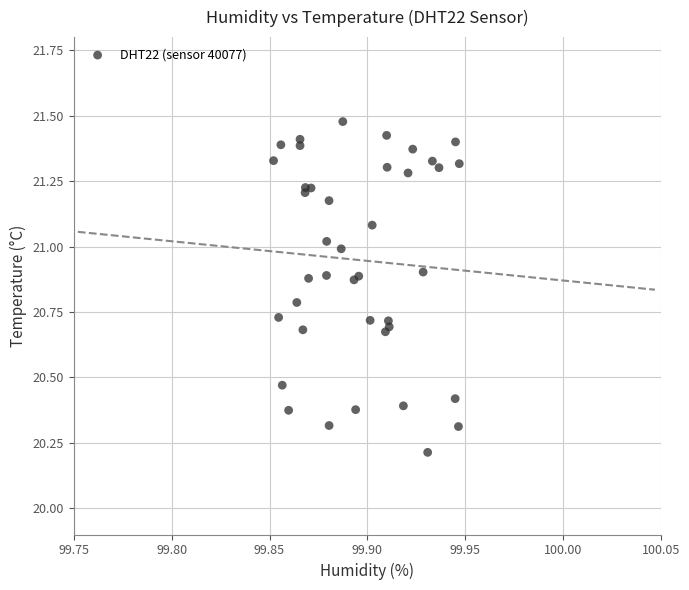

What Y value in the scatter plot is closest to 20?

20.2